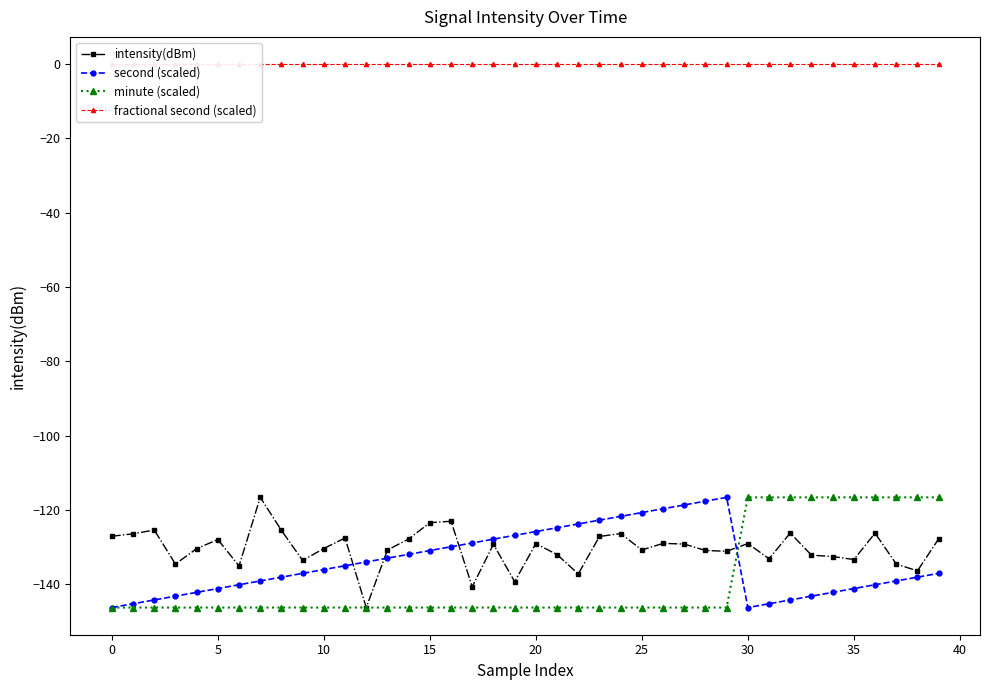

Which category has the lowest value across all series?

12